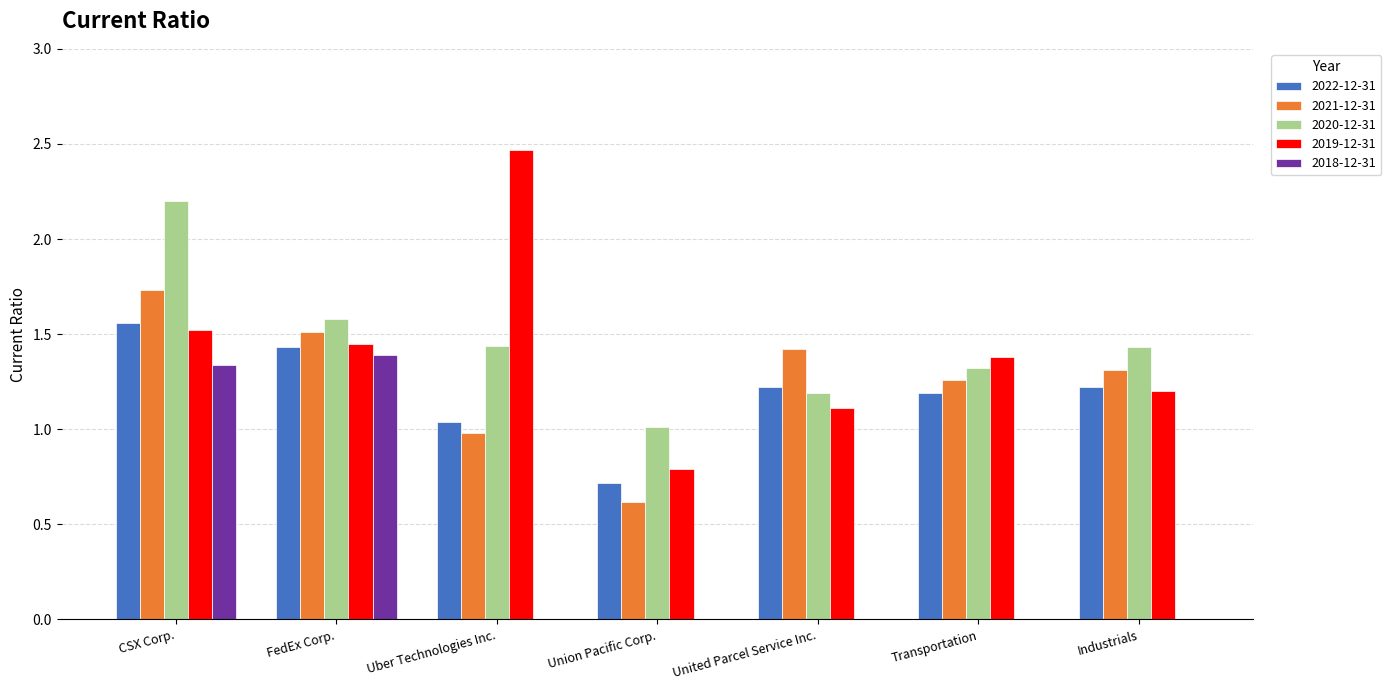

Is the value of 2022-12-31 at CSX Corp. greater than the value of 2021-12-31 at CSX Corp.?

No